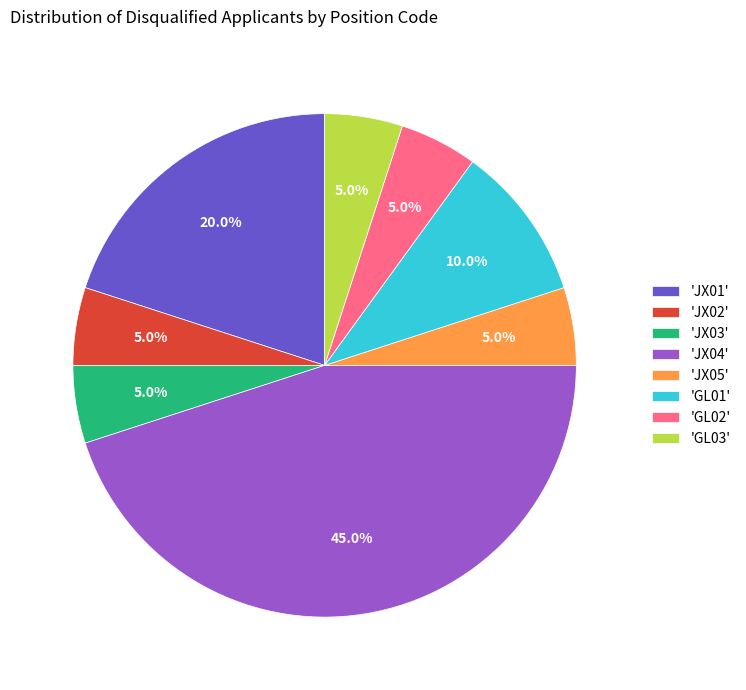

Combined, do 'GL03' and 'JX03' account for over 50%?

No